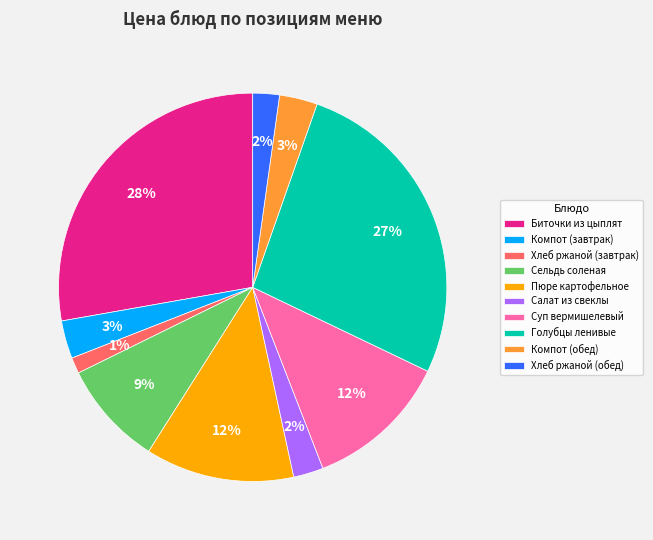

What percentage is the Салат из свеклы slice, to the nearest percent?

2%